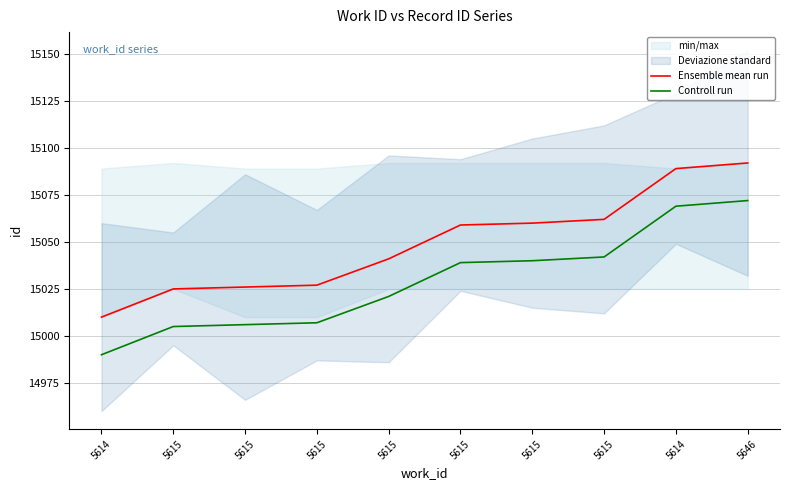

Where does the Ensemble mean run series first go above 15059?

5615